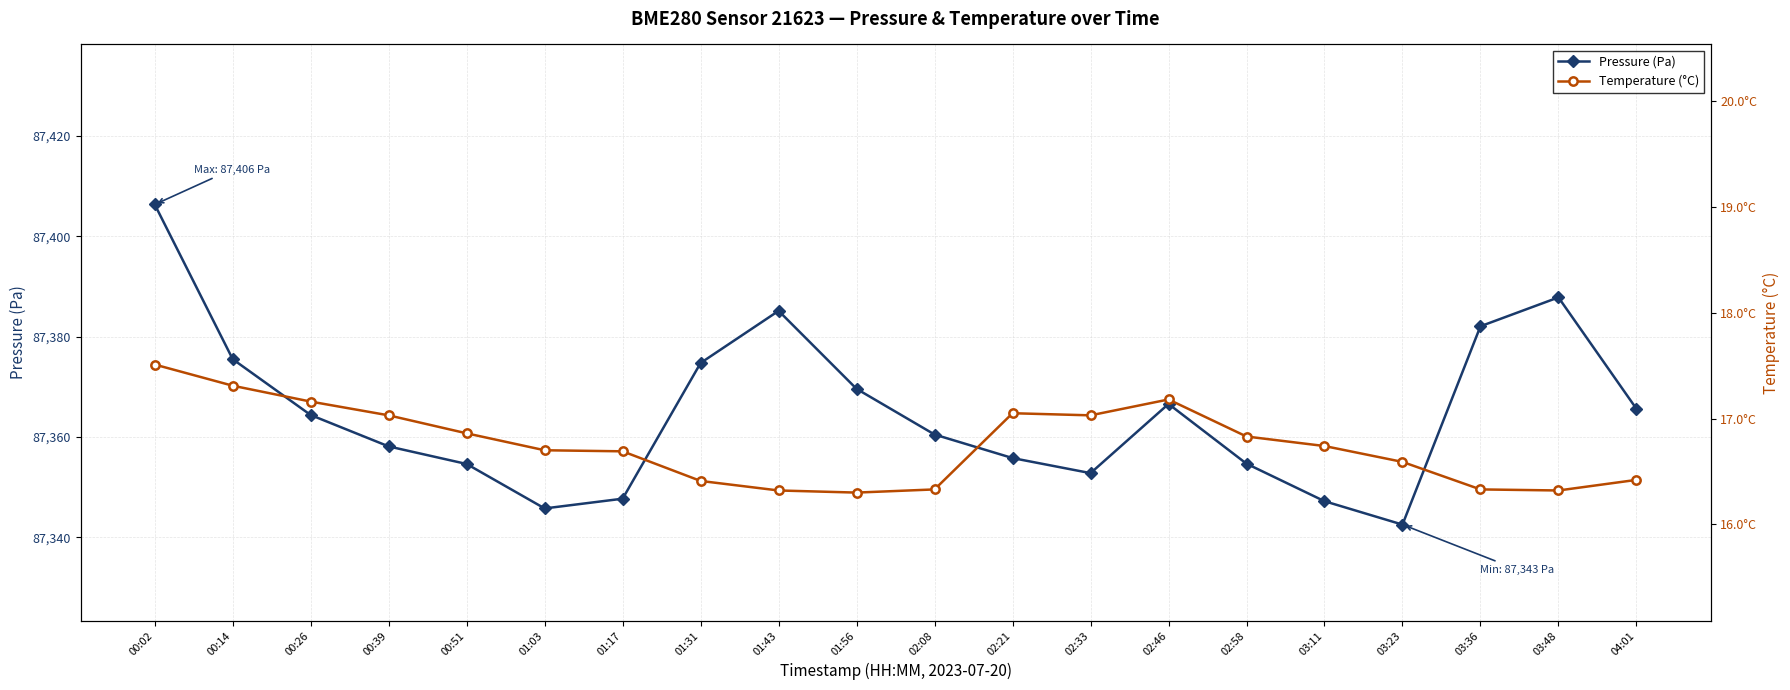

At which label is Pressure (Pa) closest to 87374?

01:31